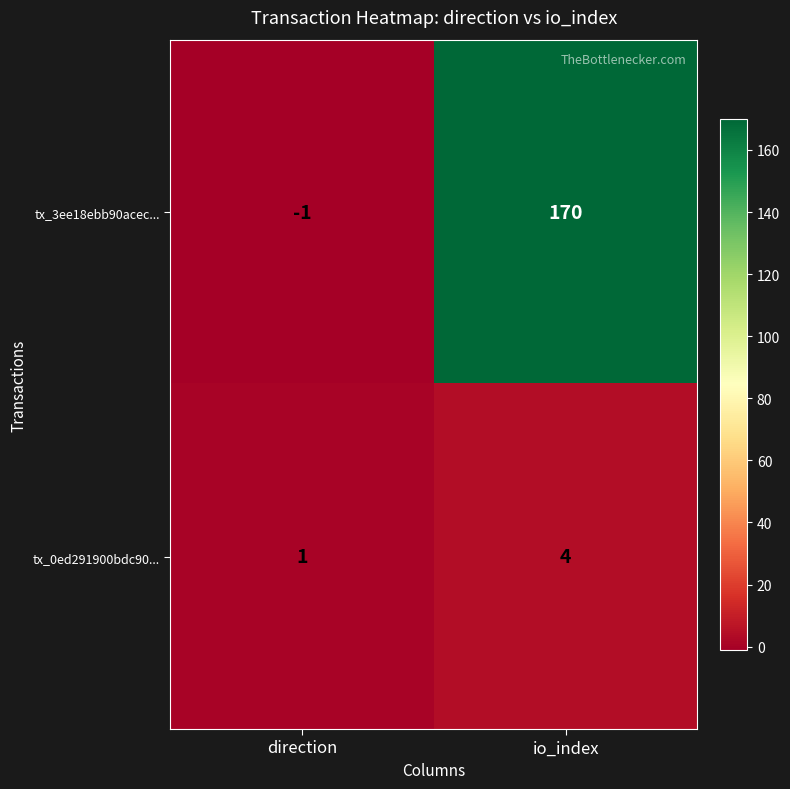

Is it true that tx_0ed291900bdc90... equals 4 at io_index?

True